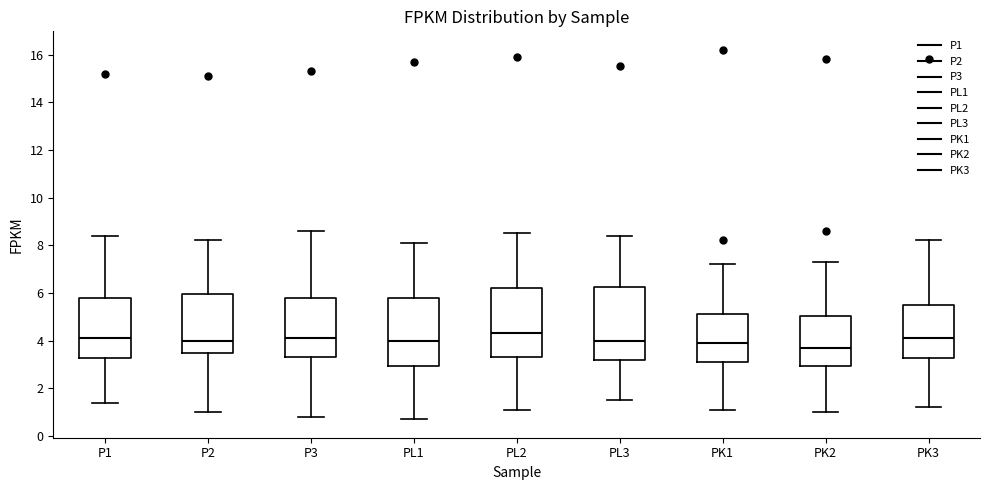

Where does the median line of the box for PK2 sit on the y-axis? The values are not printed on the chart, so give them approximately, as read against the axis.

3.8